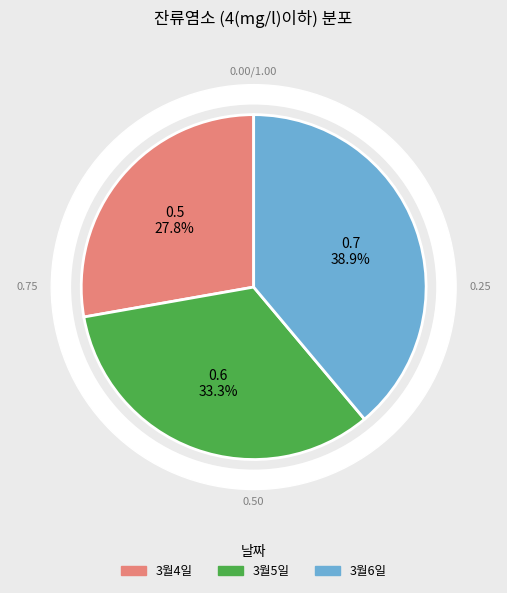

How many segments does this pie chart have?

3